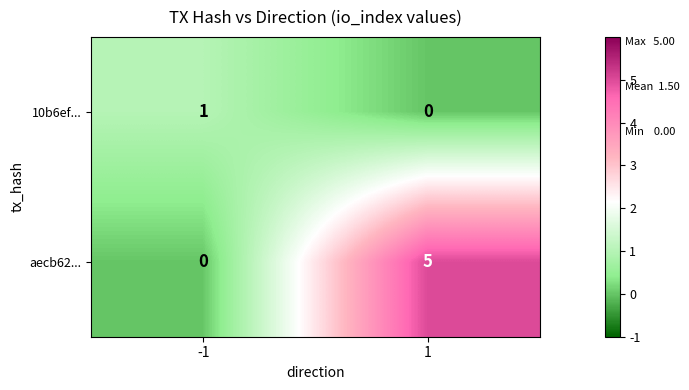

Which series changed the most between -1 and 1?

aecb62...